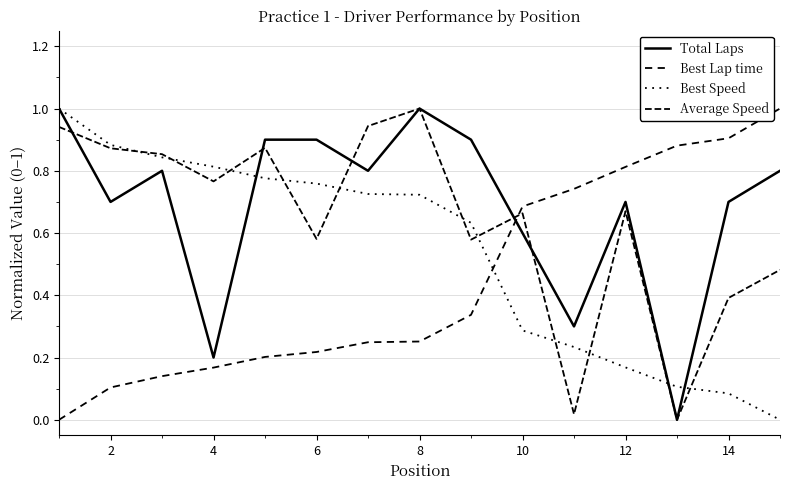

How many lines are shown in the chart?

4